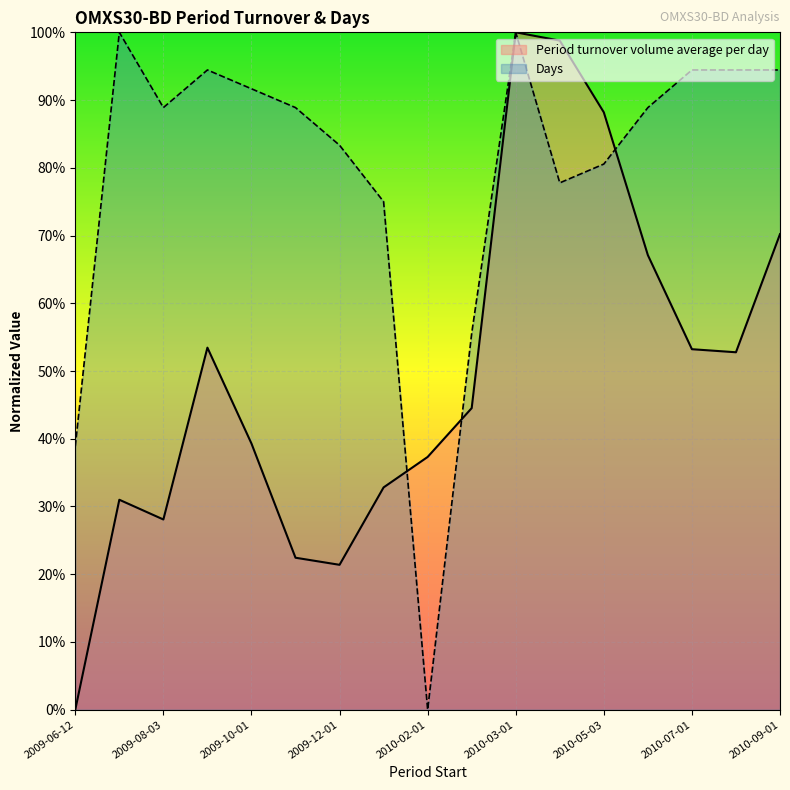

At which category is the sum across all series the highest?

2010-03-01